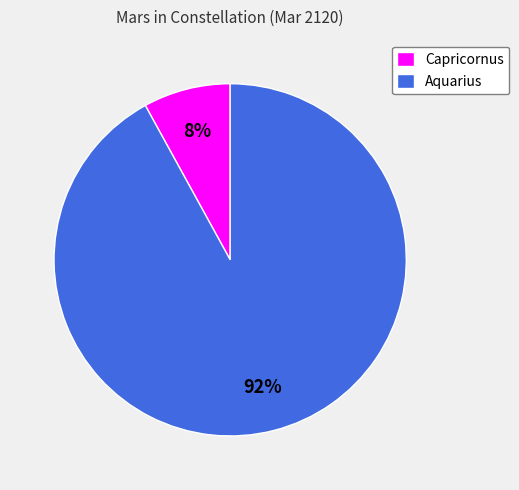

How many segments does this pie chart have?

2